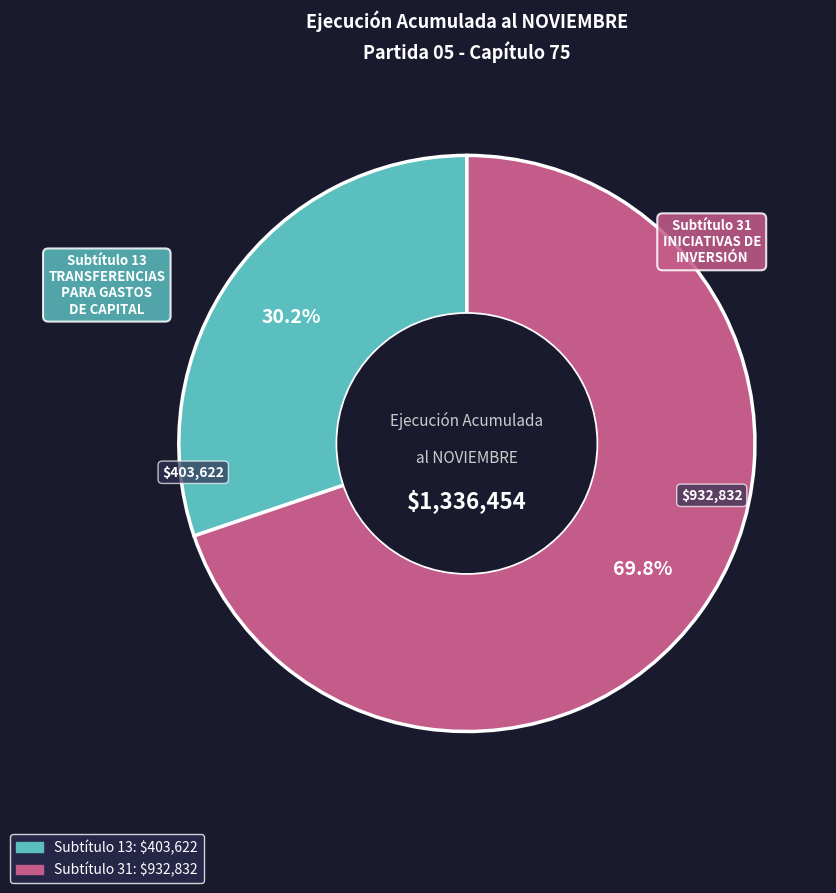

Is there a majority slice in this chart?

Yes